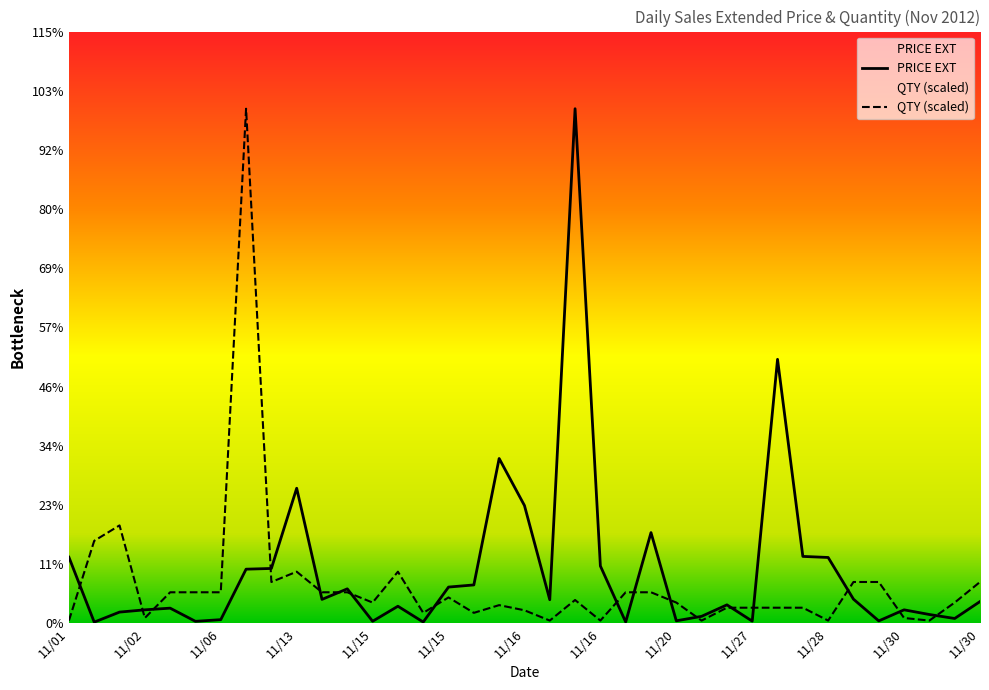

What is the sum of all QTY values?

1428.6